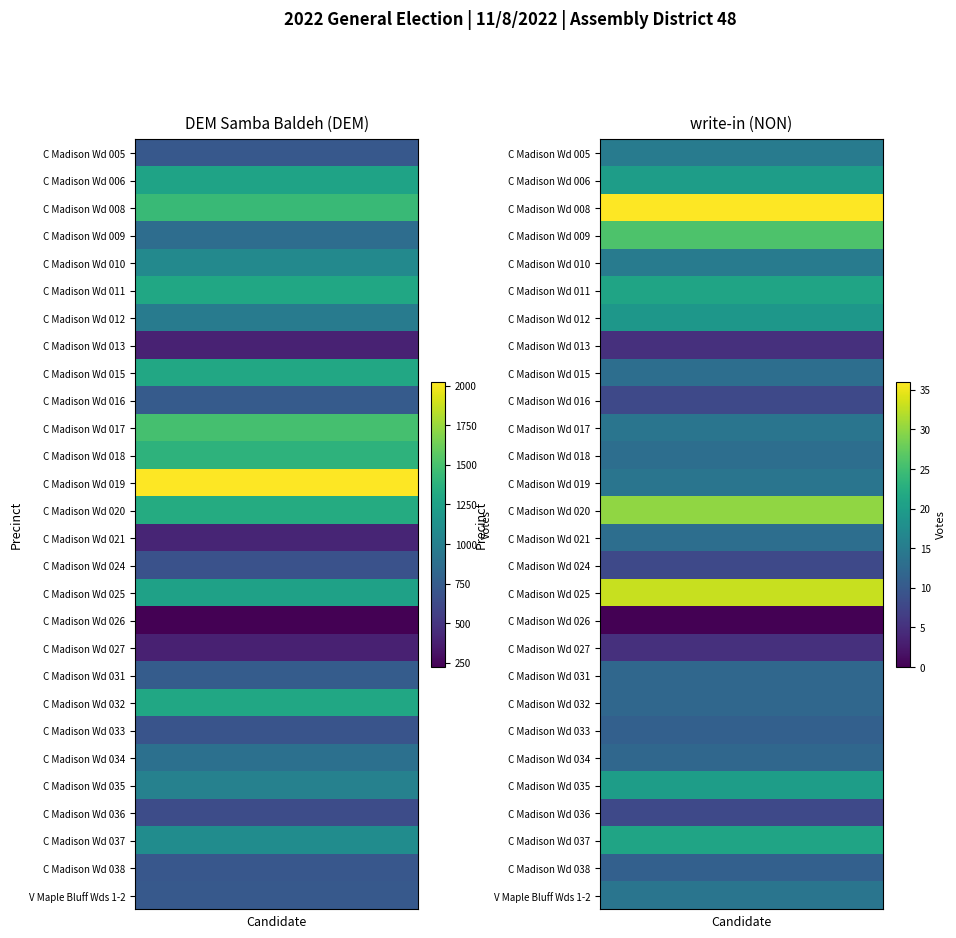

Reading left to right, list all the values displayed in this chart.

DEM Samba Baldeh (DEM): 0=718	1=1268	2=1442	3=864	4=1073	5=1296	6=973	7=392	8=1302	9=742	10=1494	11=1390	12=2025	13=1331	14=411	15=674	16=1257	17=222	18=391	19=744	20=1299	21=693	22=889	23=1017	24=643	25=1097	26=715	27=727
write-in (NON): 0=15	1=20	2=36	3=26	4=15	5=21	6=19	7=5	8=13	9=8	10=14	11=13	12=14	13=30	14=13	15=8	16=33	17=0	18=5	19=12	20=12	21=11	22=12	23=20	24=8	25=21	26=11	27=14